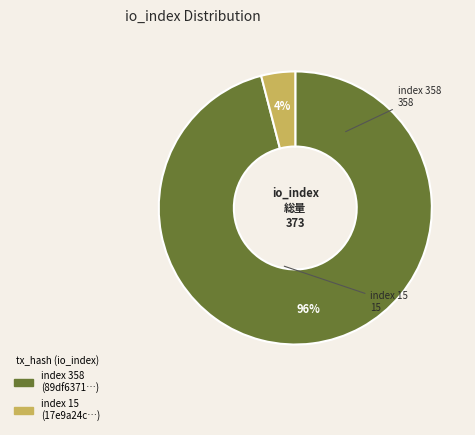

To the nearest percent, what is the average slice percentage?

50%